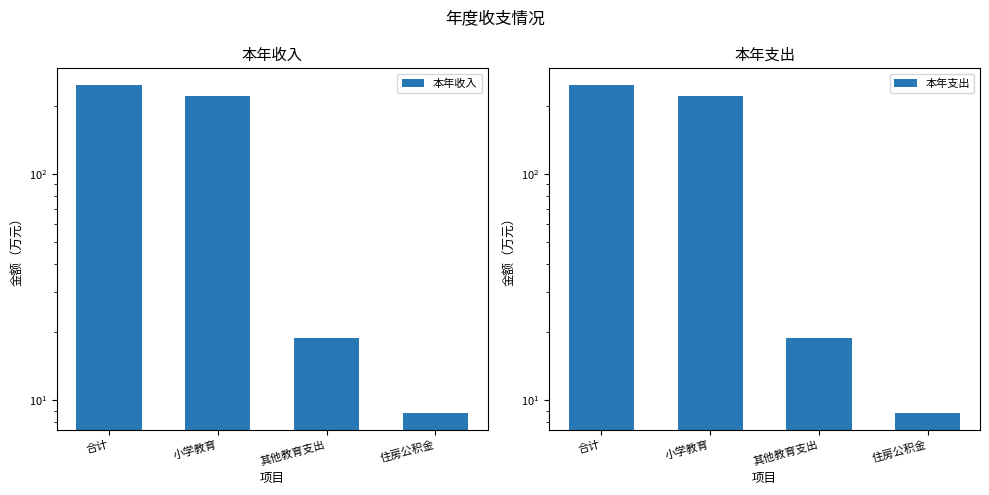

What is the label of the 2nd bar from the right?

其他教育支出